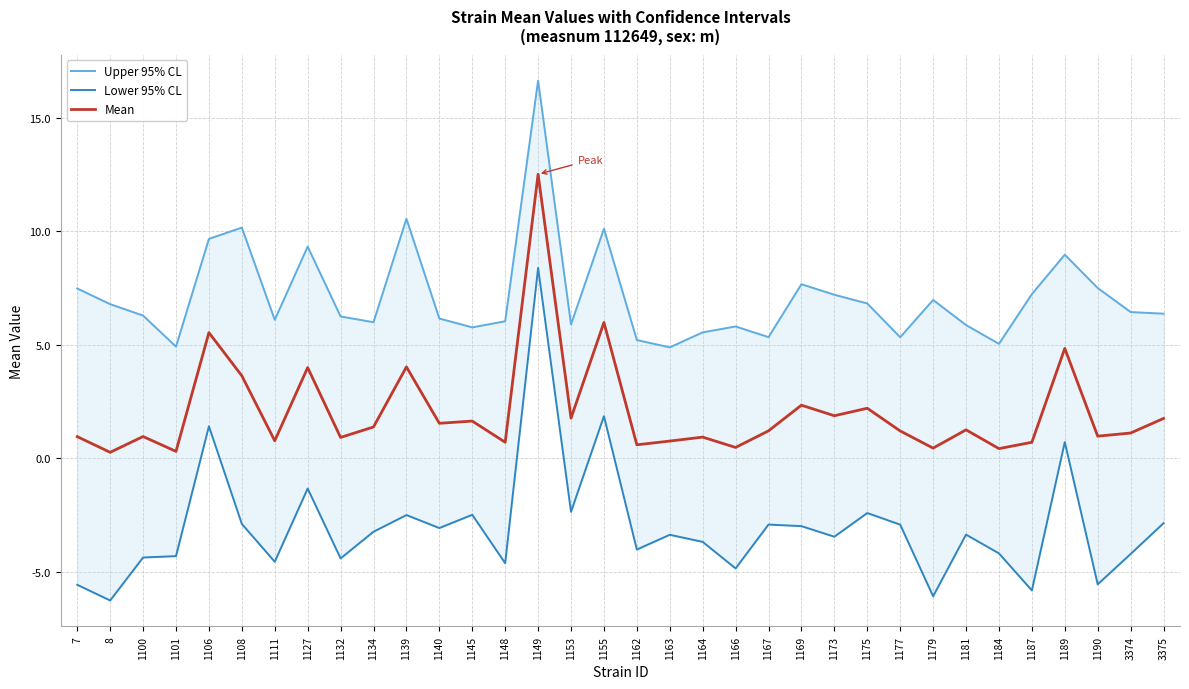

True or false: Lower 95% CL and Mean cross at least once.

False